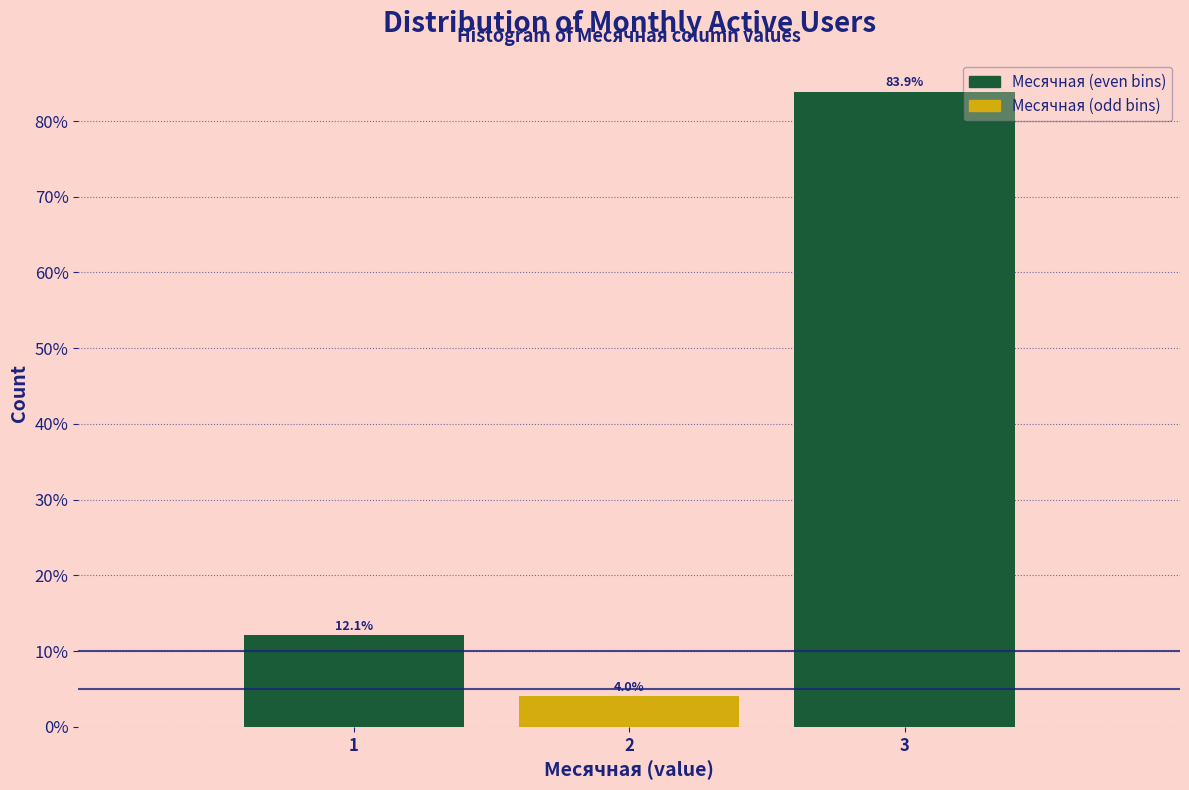

Which range on the x-axis has the tallest bar?

2.5 to 3.5